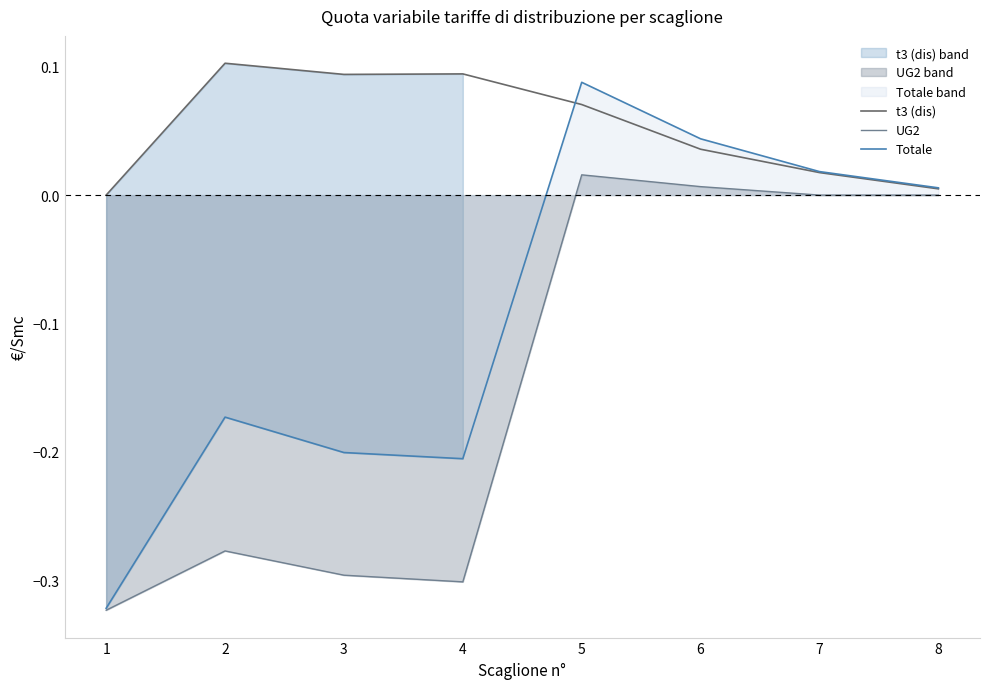

Reading left to right, list all the values displayed in this chart.

t3 (dis): 1=0.0	2=0.1	3=0.1	4=0.1	5=0.1	6=0.0	7=0.0	8=0.0
UG2: 1=-0.3	2=-0.3	3=-0.3	4=-0.3	5=0.0	6=0.0	7=0.0	8=0.0
Totale: 1=-0.3	2=-0.2	3=-0.2	4=-0.2	5=0.1	6=0.0	7=0.0	8=0.0